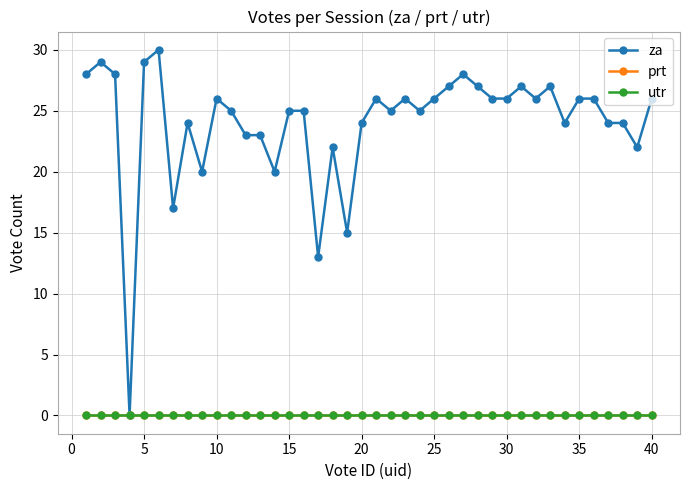

At how many categories does at least one series exceed 13?

38